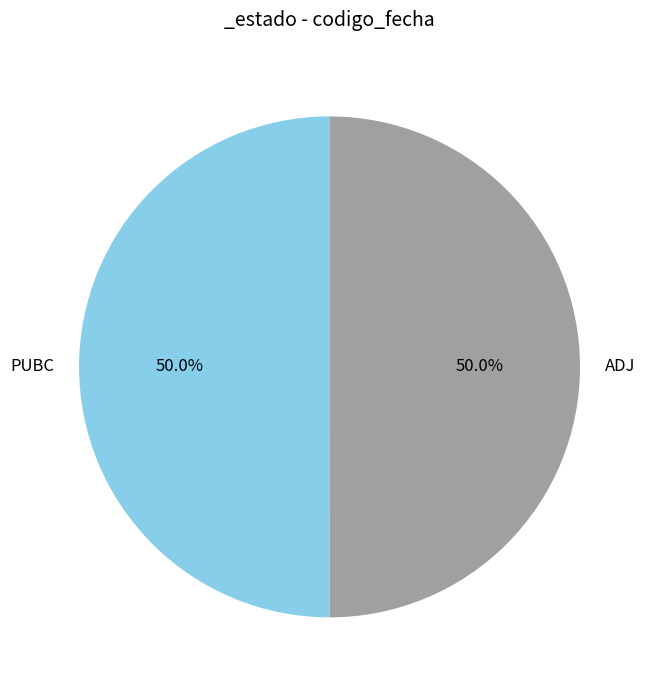

Approximately how many times larger is the value at PUBC compared to ADJ?

1.0